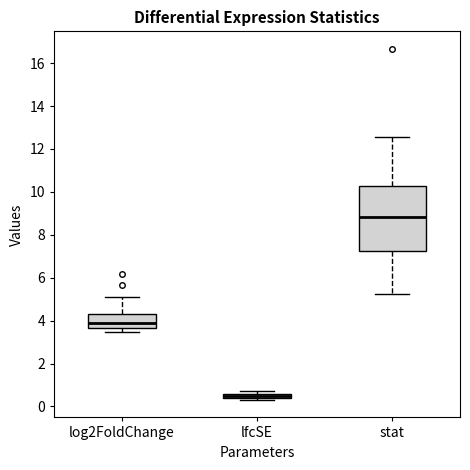

Which box has the lowest median line?

lfcSE